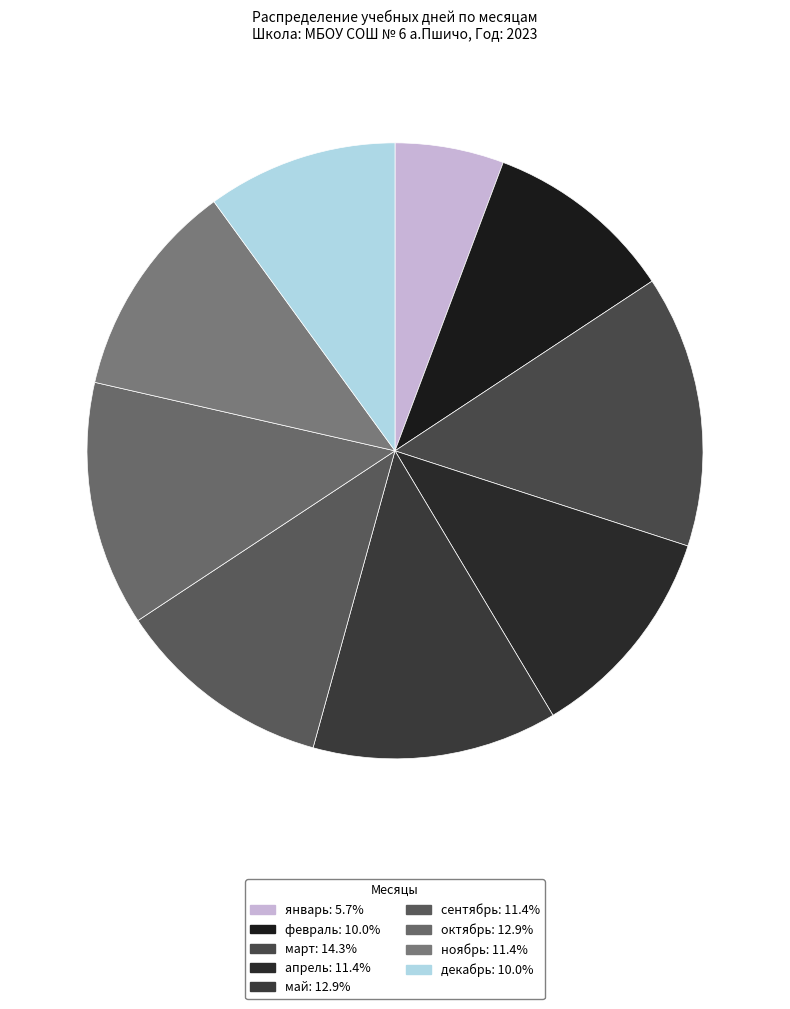

Do апрель and март together represent more than half of the pie?

No